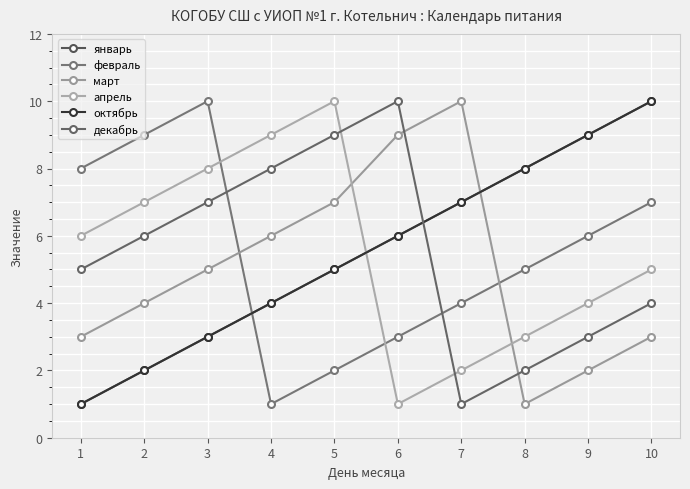

Reading left to right, list all the values displayed in this chart.

январь: 1=1	2=2	3=3	4=4	5=5	6=6	7=7	8=8	9=9	10=10
февраль: 1=8	2=9	3=10	4=1	5=2	6=3	7=4	8=5	9=6	10=7
март: 1=3	2=4	3=5	4=6	5=7	6=9	7=10	8=1	9=2	10=3
апрель: 1=6	2=7	3=8	4=9	5=10	6=1	7=2	8=3	9=4	10=5
октябрь: 1=1	2=2	3=3	4=4	5=5	6=6	7=7	8=8	9=9	10=10
декабрь: 1=5	2=6	3=7	4=8	5=9	6=10	7=1	8=2	9=3	10=4